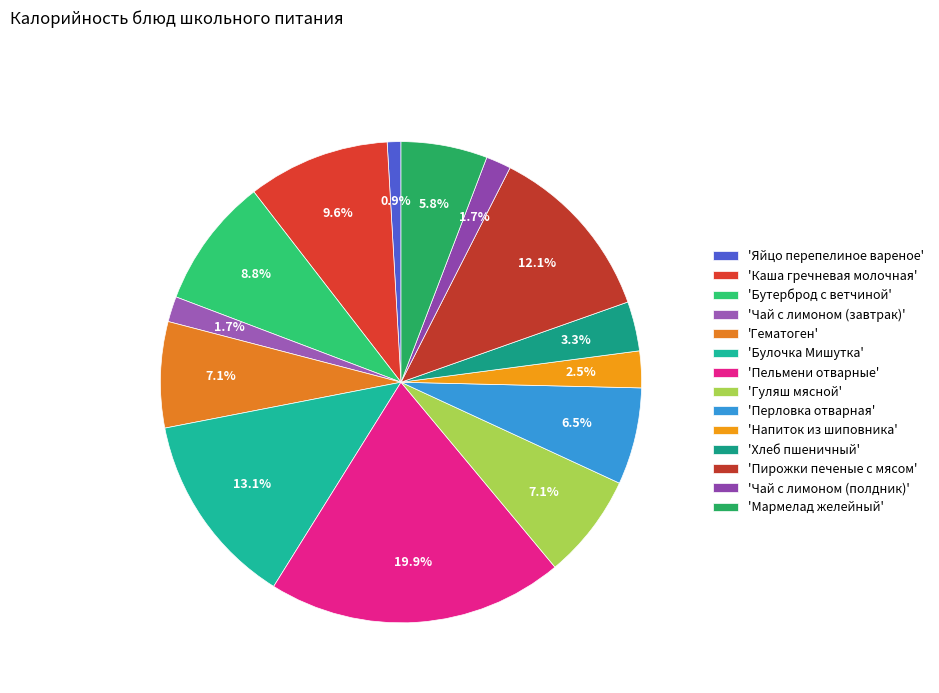

Which category has the smallest portion of the pie?

Яйцо перепелиное вареное